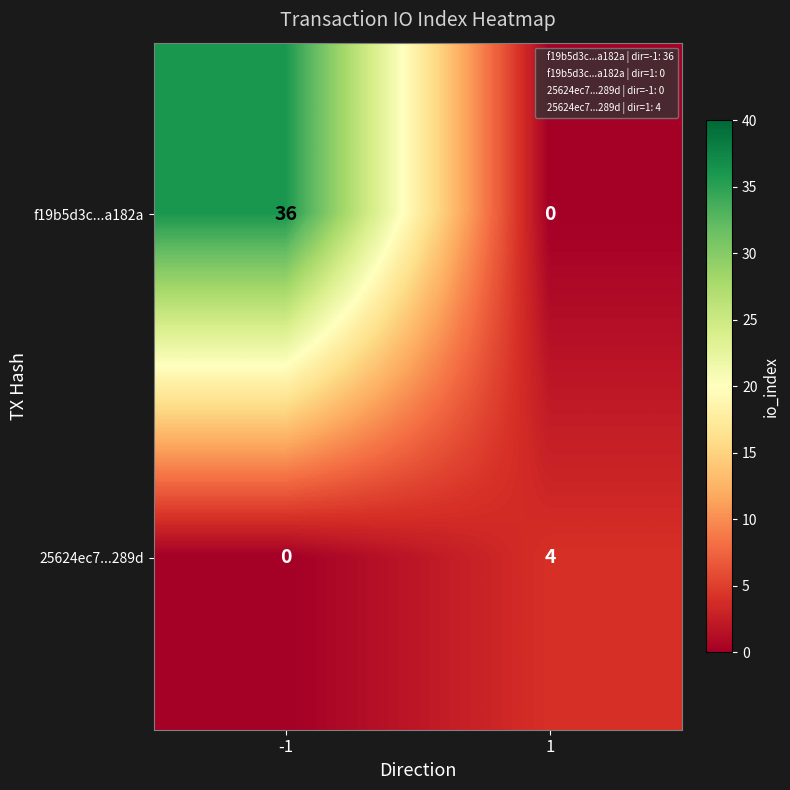

The 25624ec7...289d series shows 0 at -1. True or false?

True